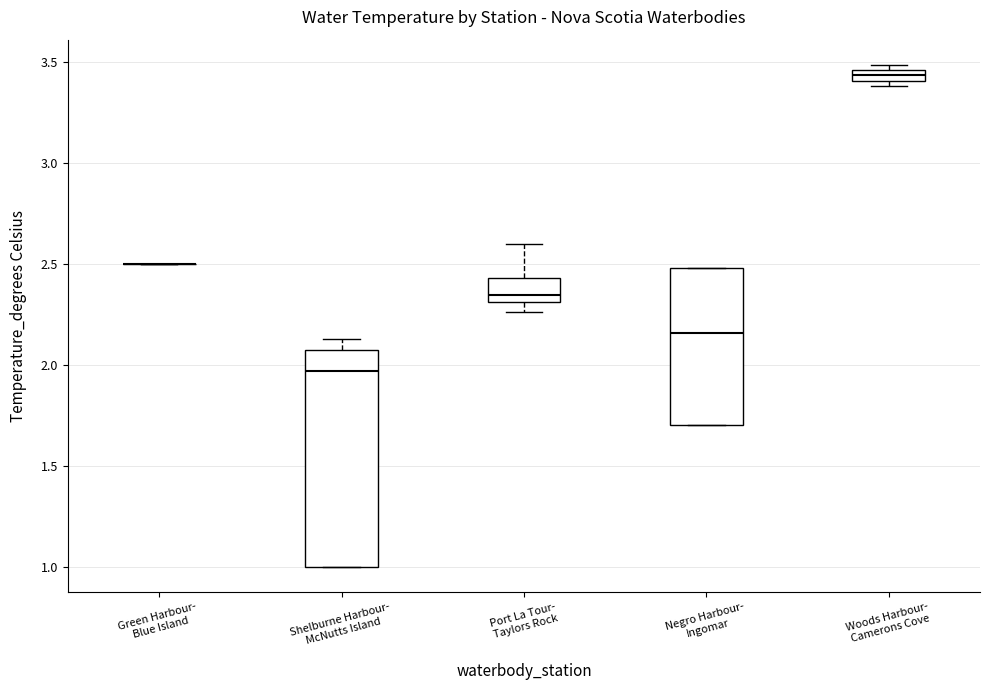

Where does the median line of the box for Port La Tour- Taylors Rock sit on the y-axis? The values are not printed on the chart, so give them approximately, as read against the axis.

2.35